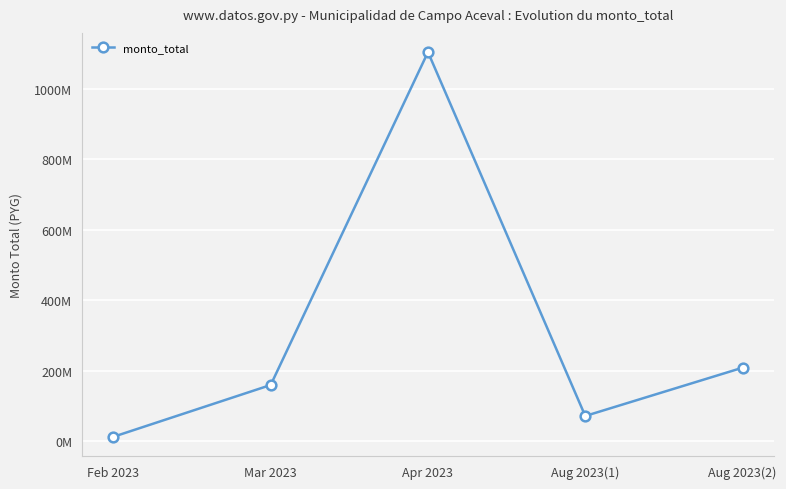

Is it true that the value at Apr 2023 is 1103300000?

True